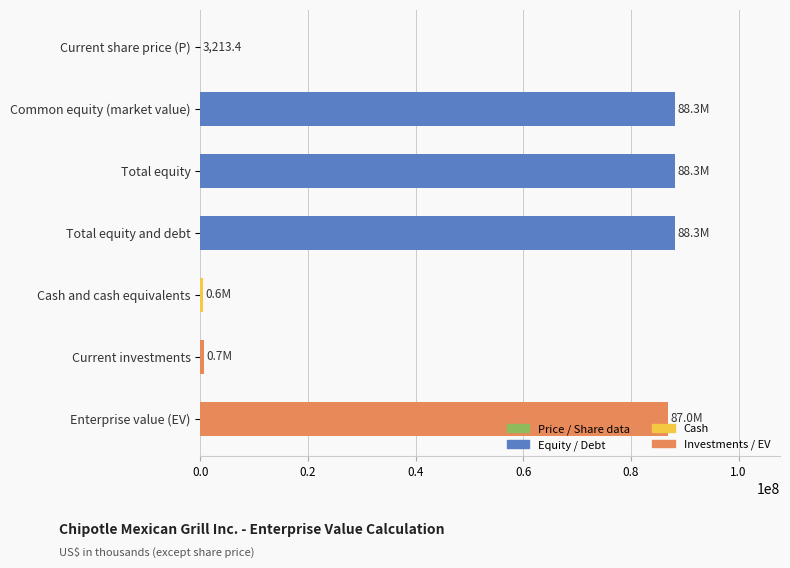

The value at Enterprise value (EV) is 145638746.9. True or false?

False